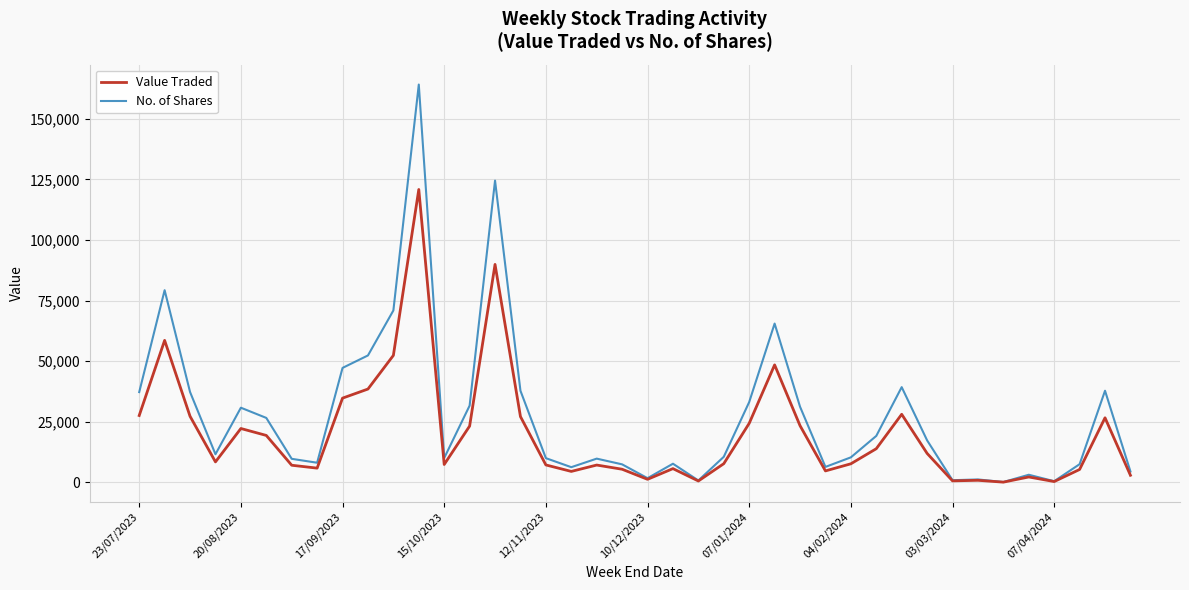

Which series has the largest total across all categories?

No. of Shares